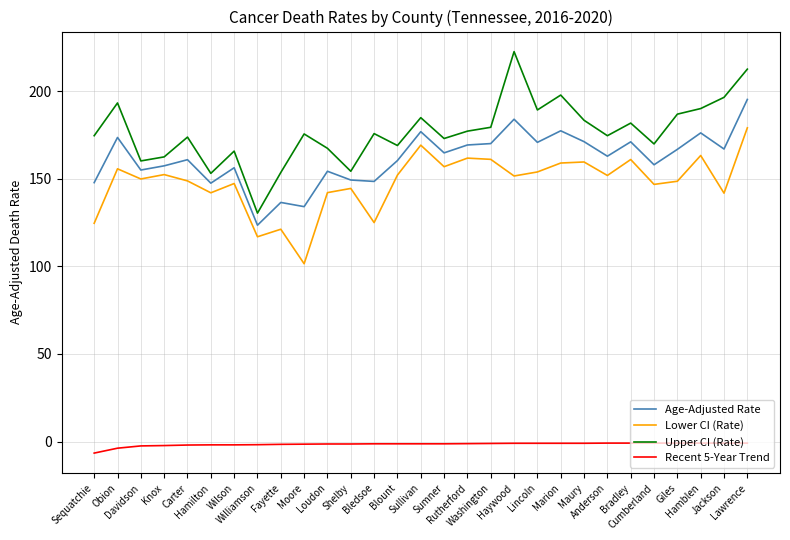

At how many categories does at least one series exceed 91?

29